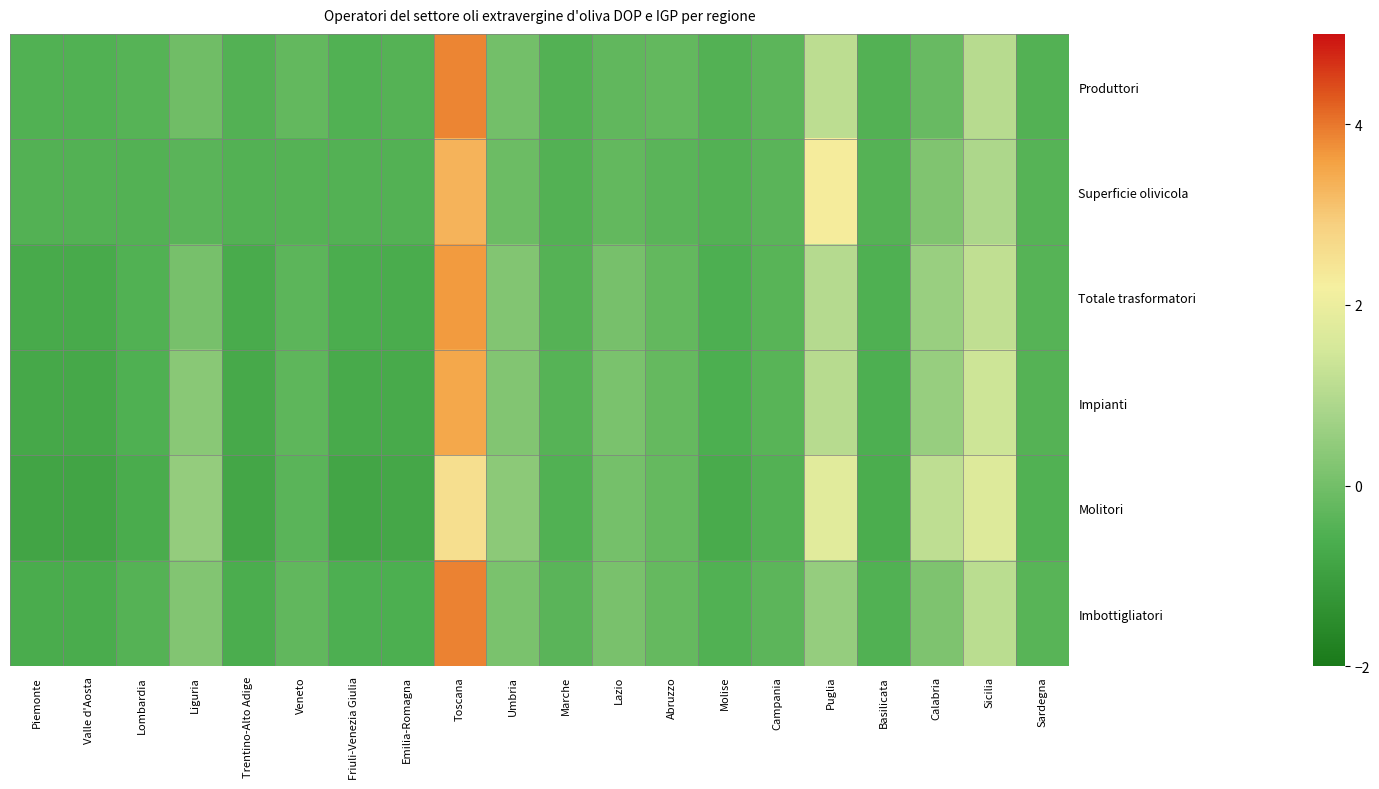

What is the smallest value displayed?

-0.9